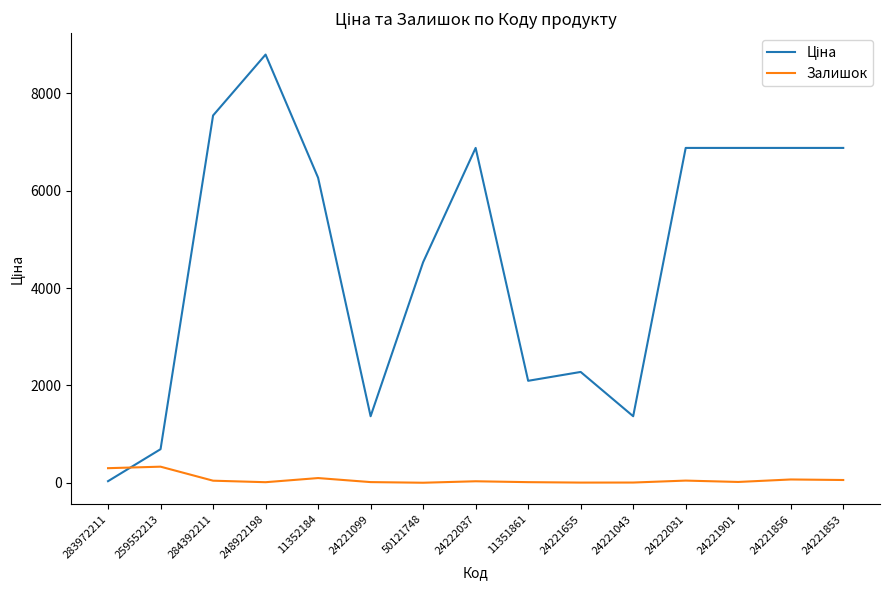

What is the total value across all series at 259552213?

1019.1